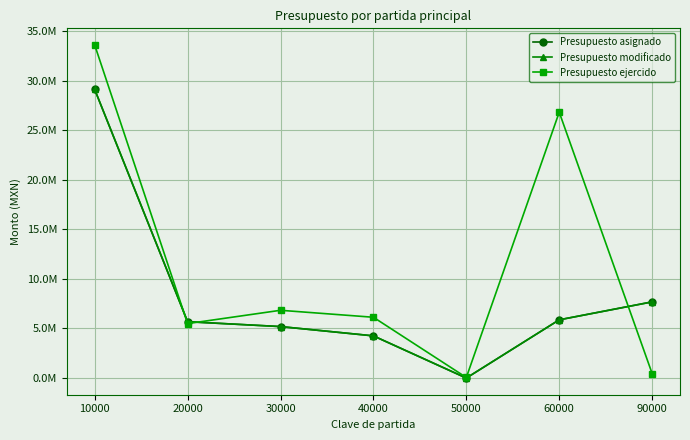

Is the value of Presupuesto ejercido at 10000 greater than the value of Presupuesto modificado at 50000?

Yes